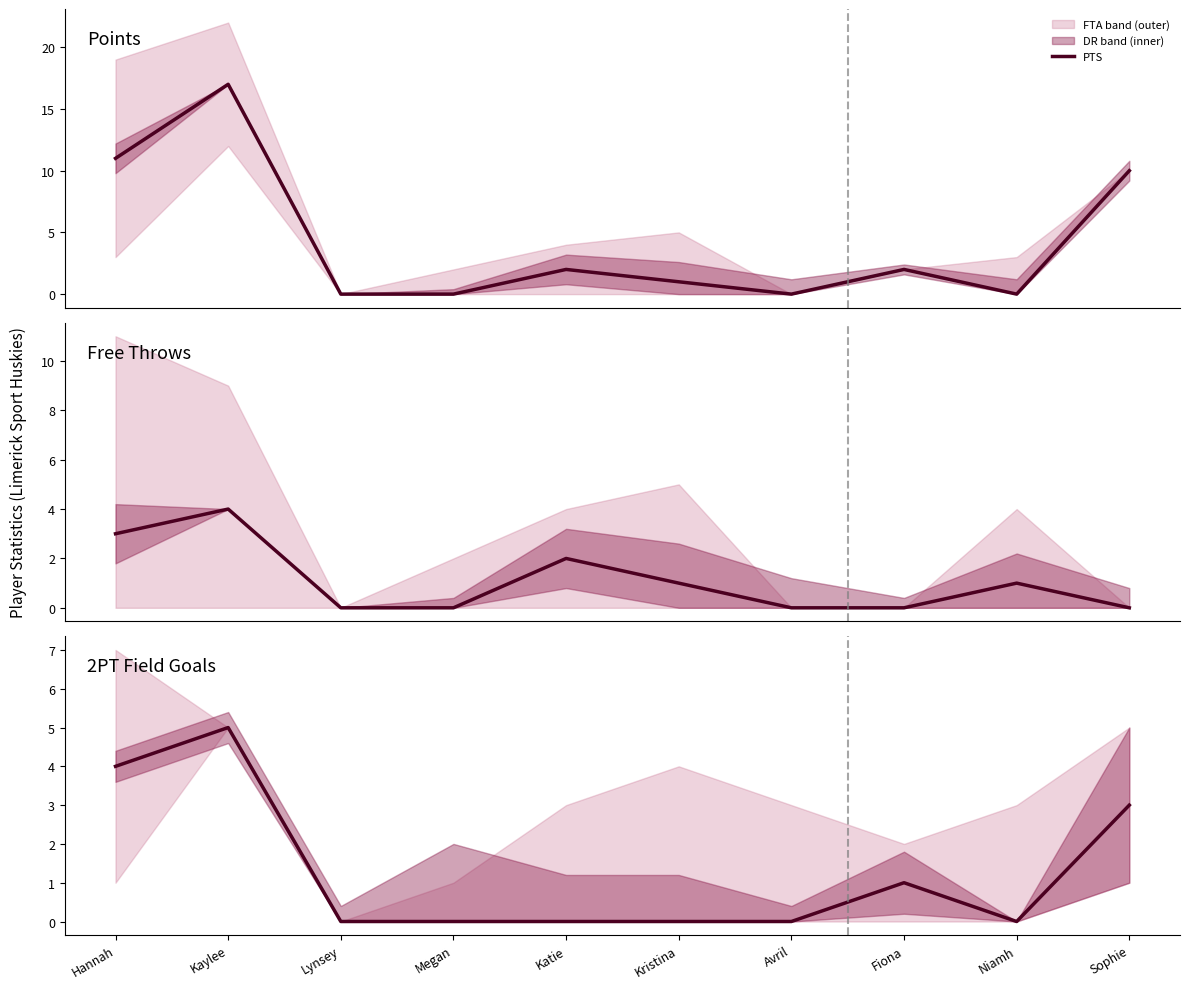

How many lines are shown in the chart?

3